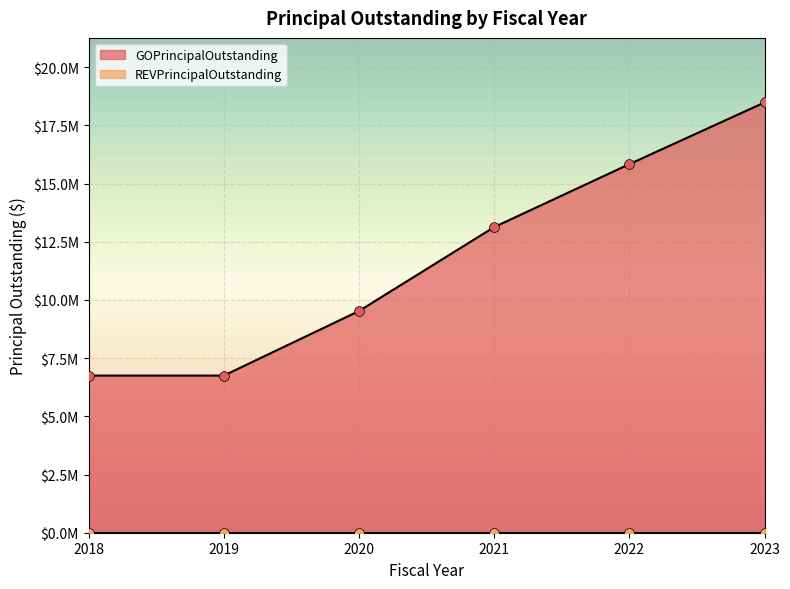

Which has a higher value, 2022 or 2019?

2022